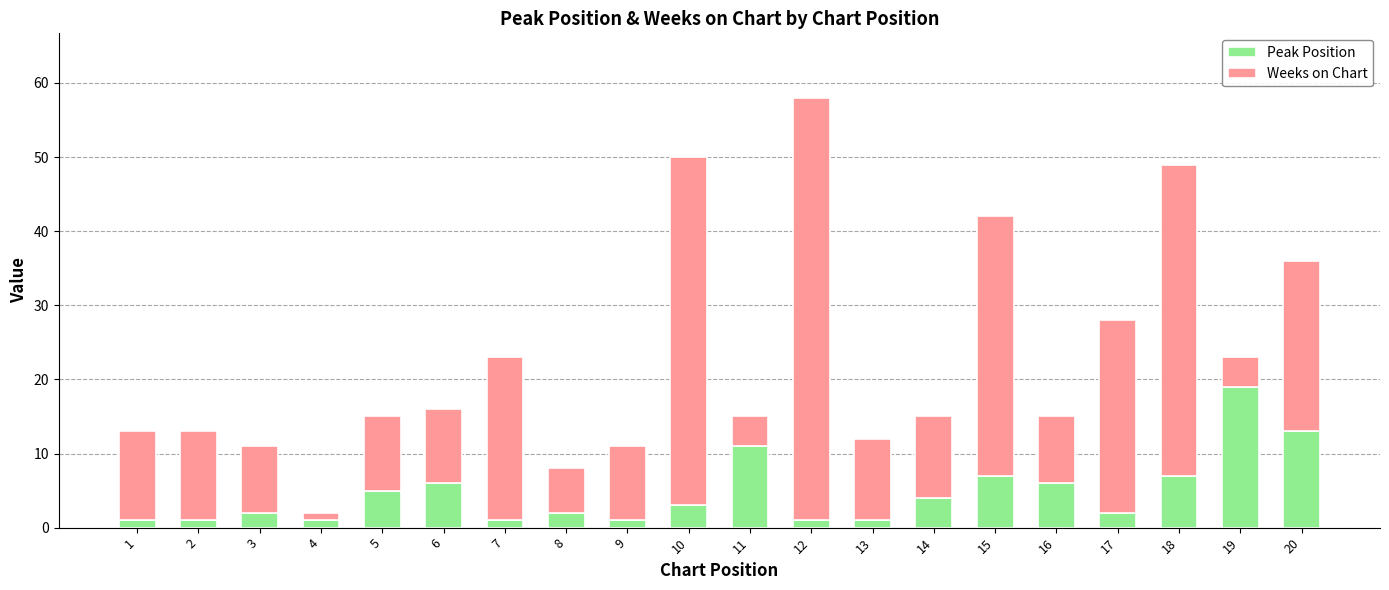

The Peak Position series shows 7 at 18. True or false?

True